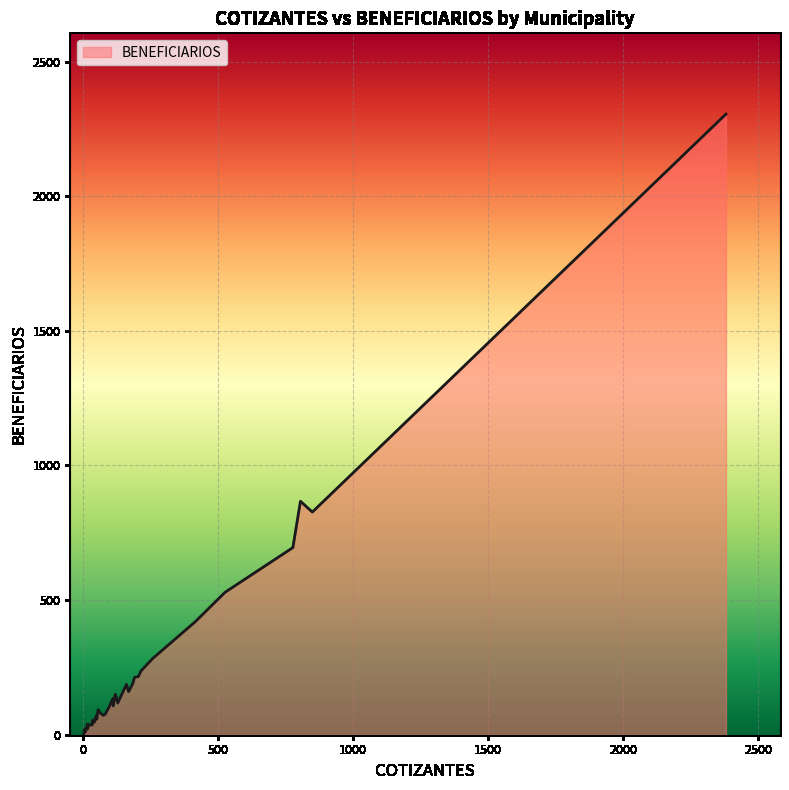

Is it true that the value at 850 is 421?

False